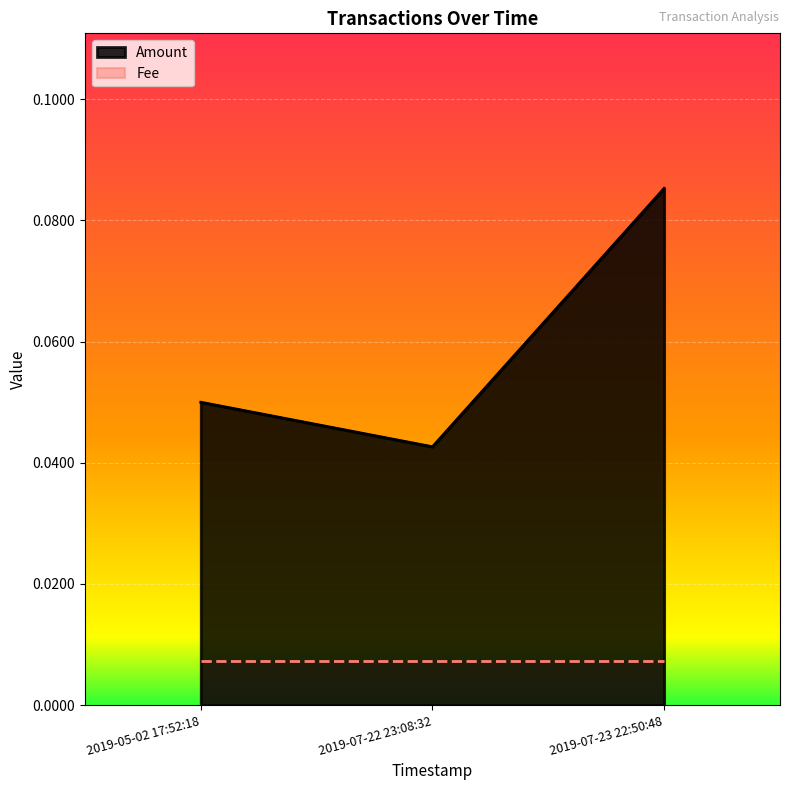

Is the value of Amount at 2019-07-22 23:08:32 greater than the value of Fee at 2019-07-23 22:50:48?

Yes